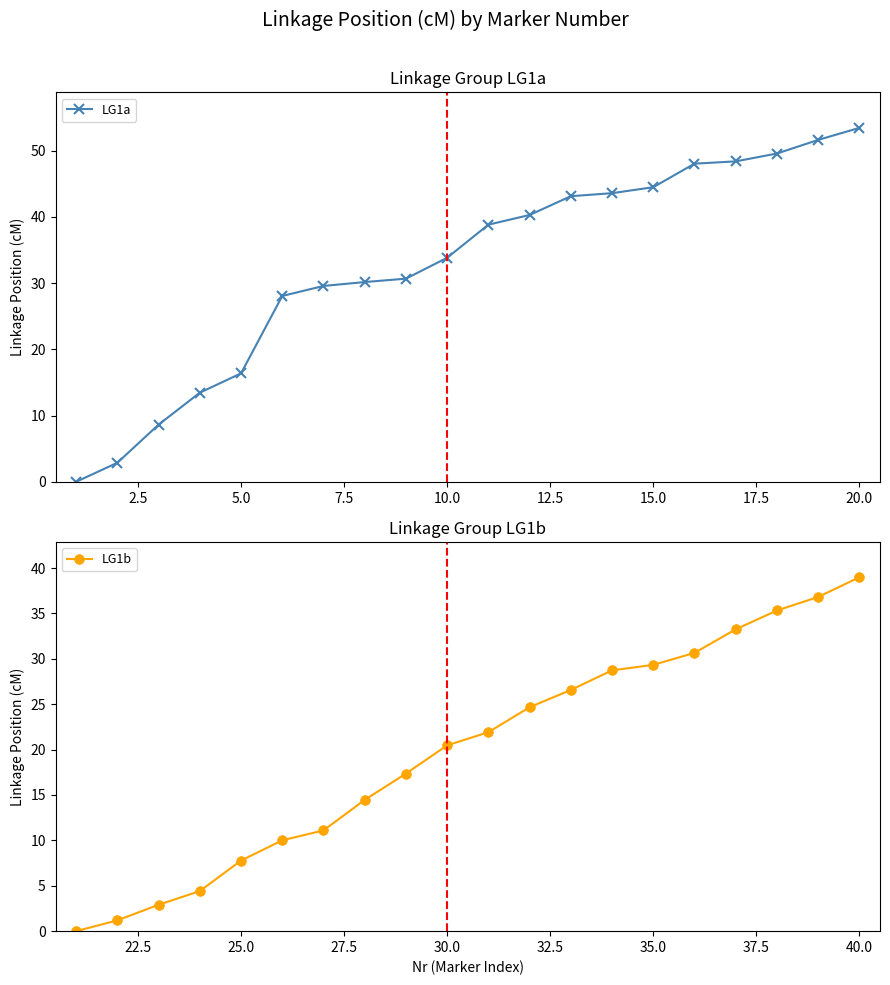

How many data points does each series have?

20